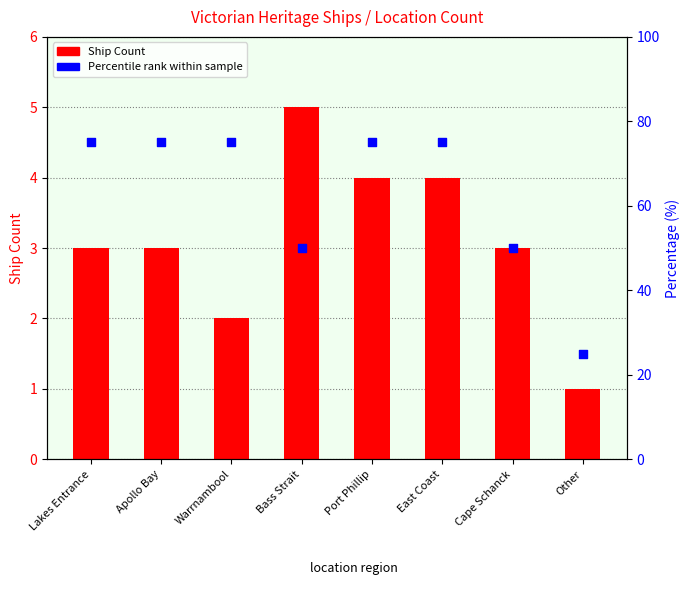

Which series reaches the minimum Y coordinate?

Ship Count